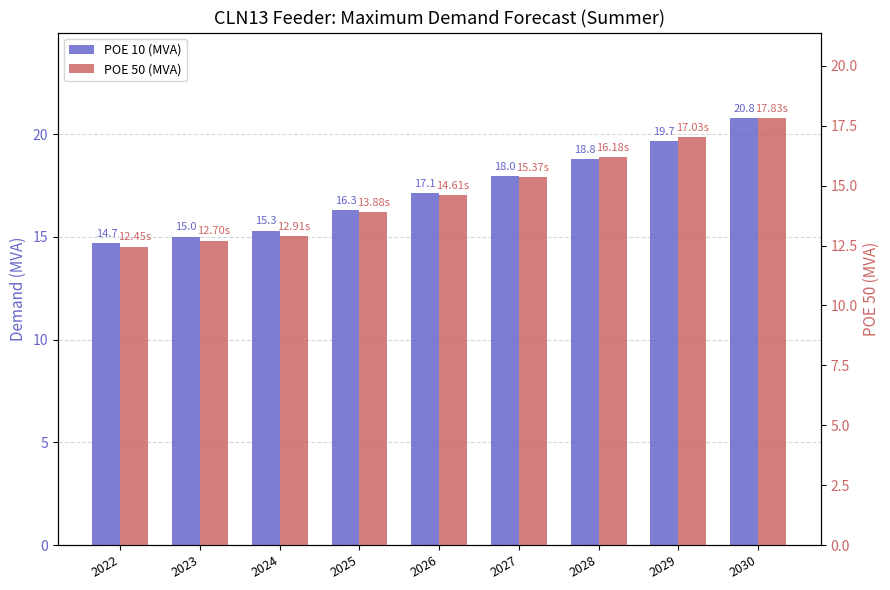

Which category has the highest value in the POE 50 (MVA) series?

2030